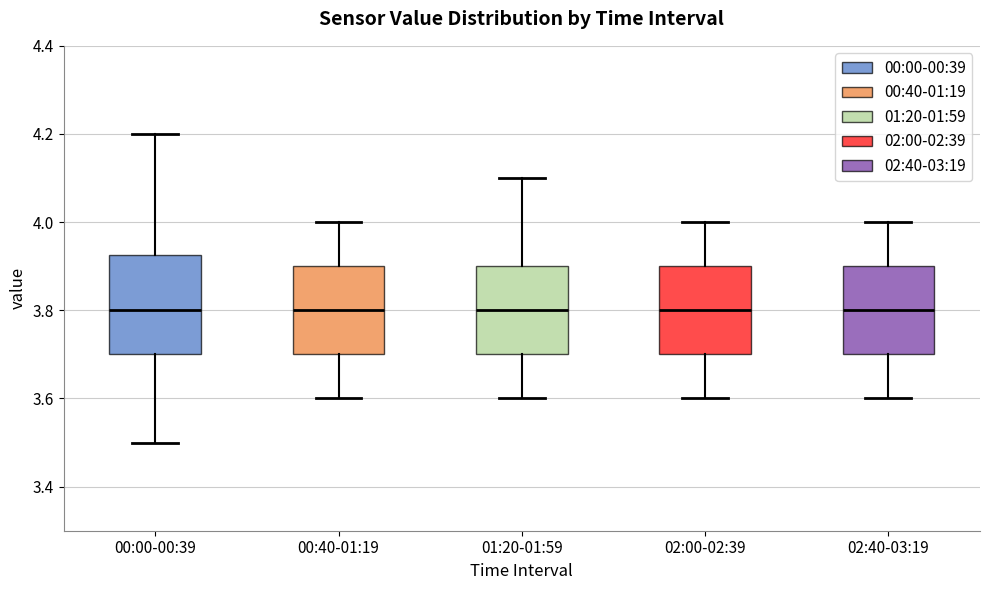

Which box is the tallest, from its lower edge to its upper edge?

00:00-00:39